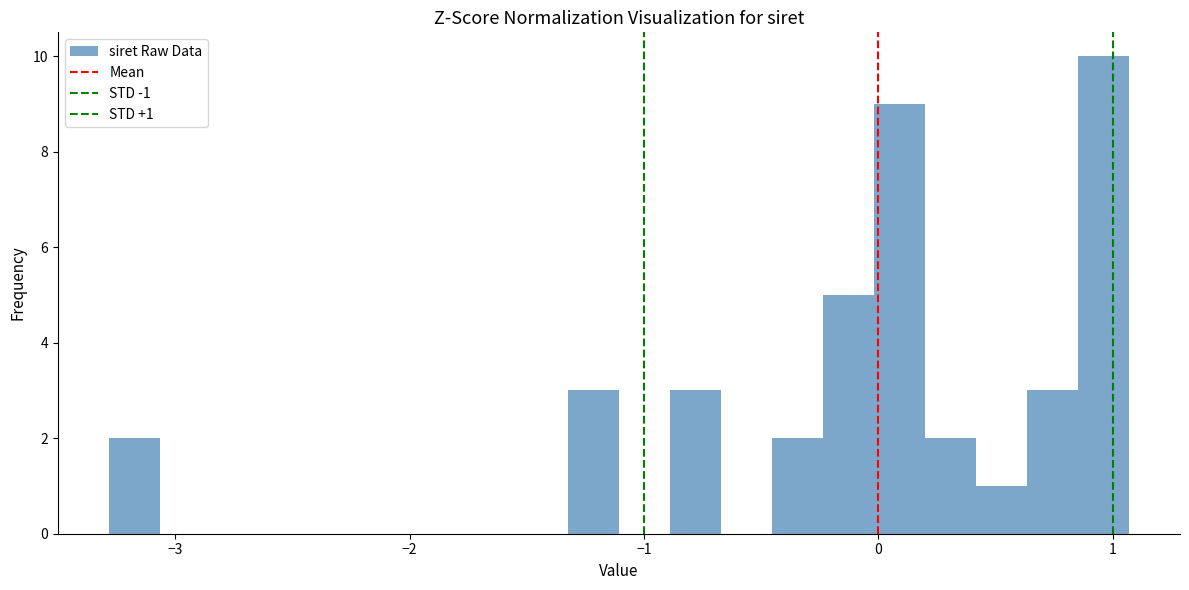

Read against the x-axis, roughly where is the centre of the tallest bar?

1.0